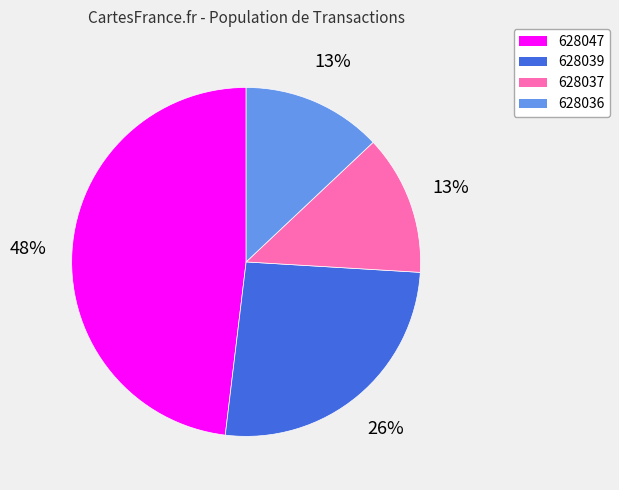

True or false: 628039 accounts for 26% of the total.

True